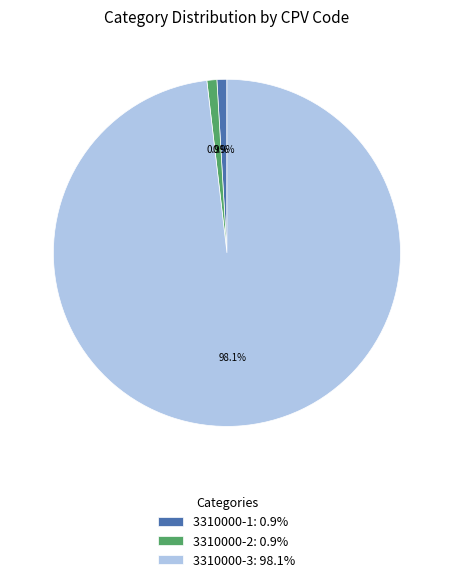

To the nearest percent, what is the difference between the 3310000-2 and 3310000-3 slice percentages?

97%